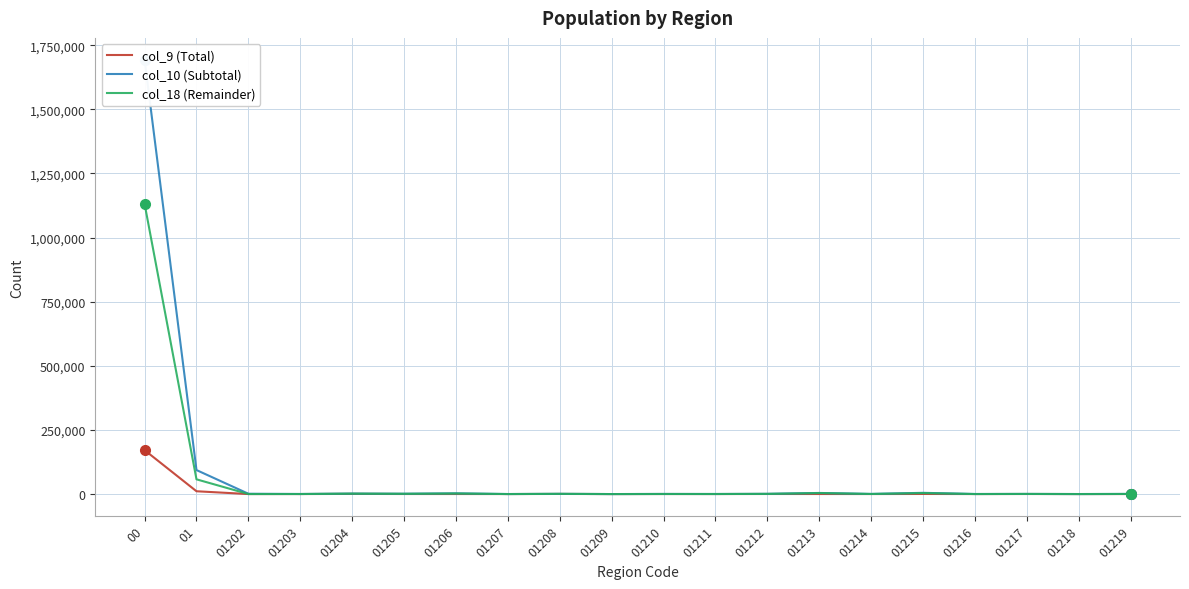

The value of col_9 (Total) at 01219 is 11. True or false?

False